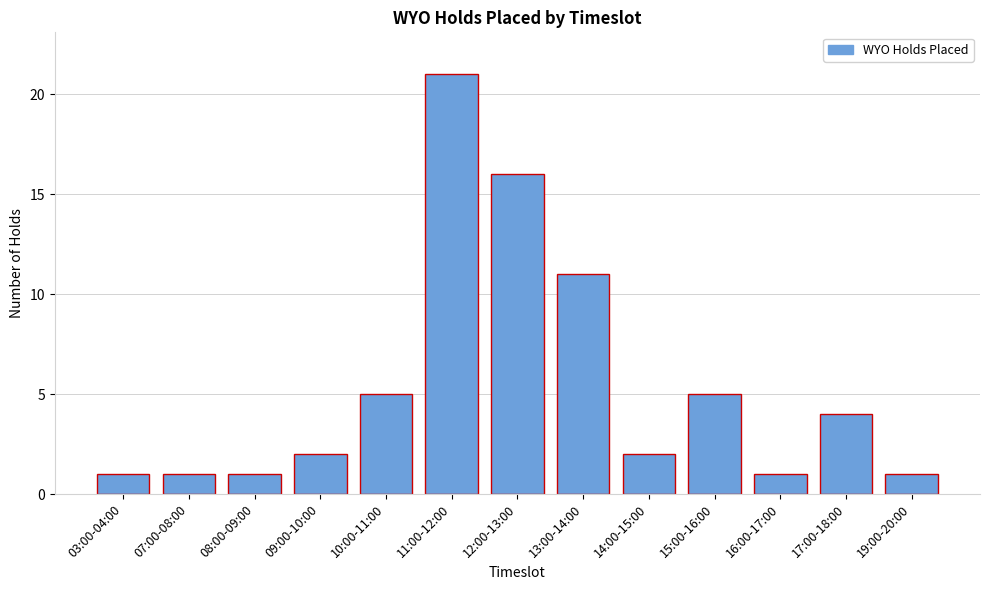

Reading left to right, what are all the values shown in this chart?

03:00-04:00=1	07:00-08:00=1	08:00-09:00=1	09:00-10:00=2	10:00-11:00=5	11:00-12:00=21	12:00-13:00=16	13:00-14:00=11	14:00-15:00=2	15:00-16:00=5	16:00-17:00=1	17:00-18:00=4	19:00-20:00=1